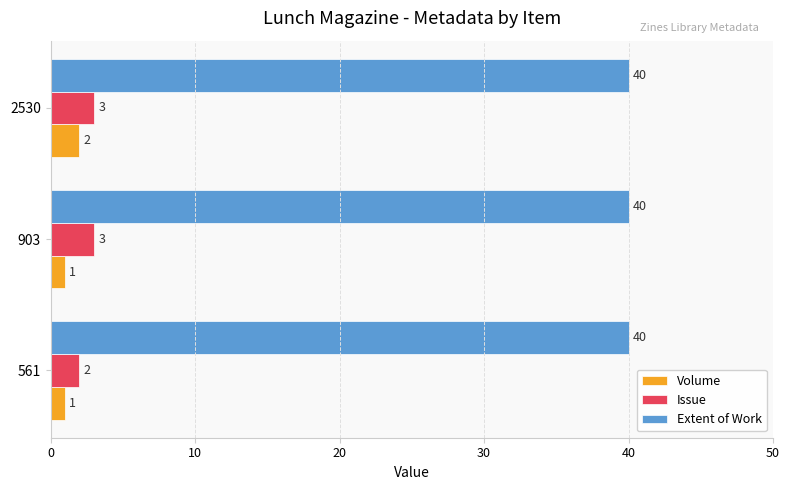

At which label does Volume reach its peak?

2530